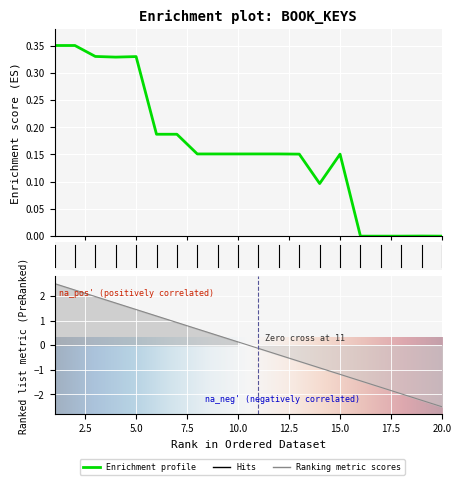

Rank the categories by value from highest to lowest.

2, 1, 3, 5, 4, 7, 6, 11, 12, 10, 9, 8, 13, 15, 14, 19, 18, 17, 16, 20